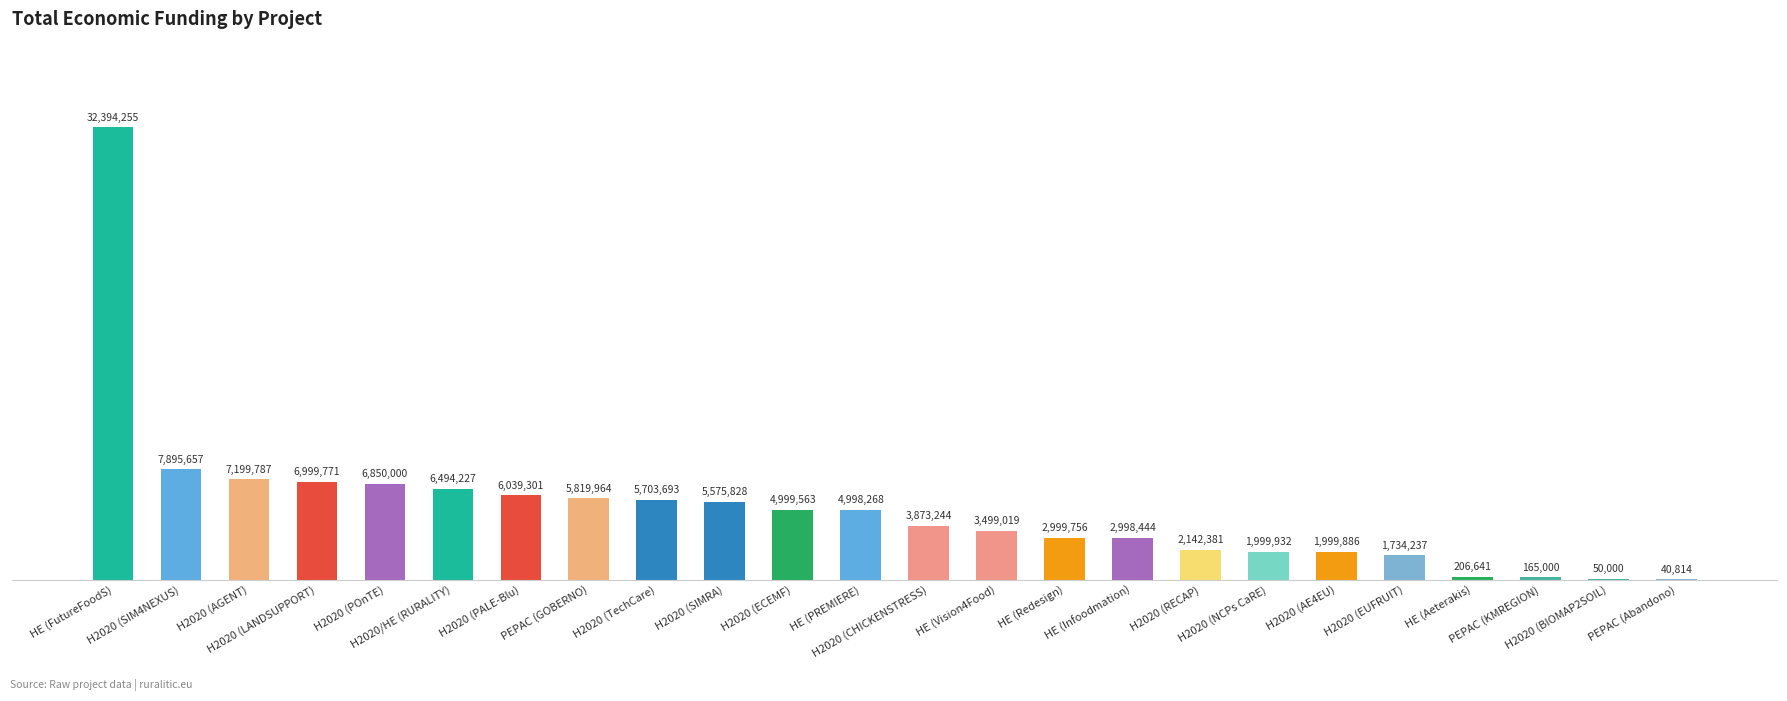

What is the greatest value displayed?

32394255